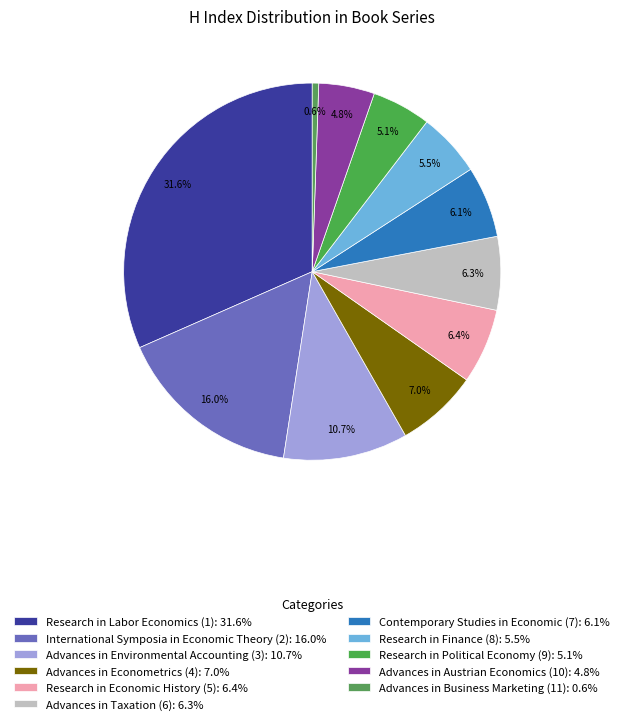

To the nearest percent, what portion does Research in Labor Economics (1) represent?

32%